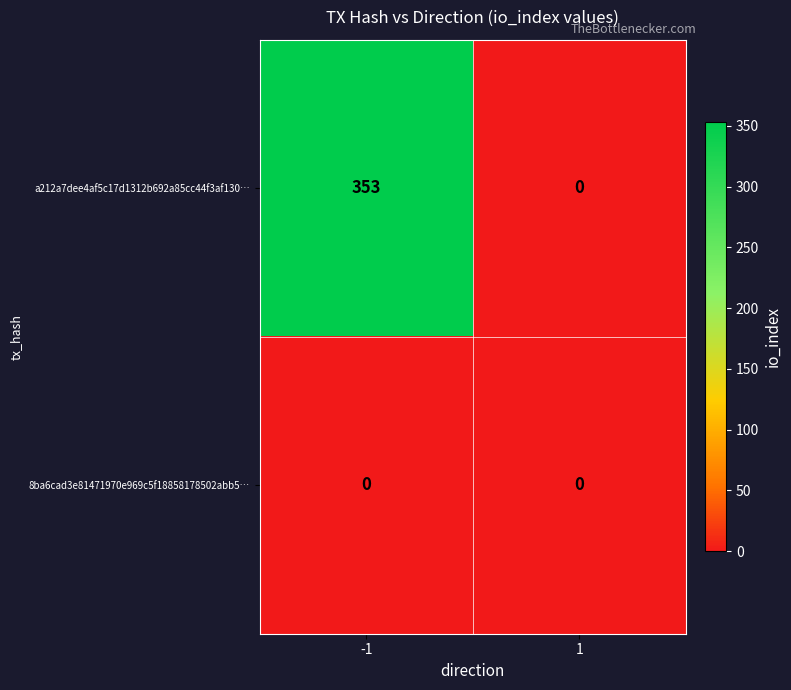

What is the sum of the a212a7dee4af5c17d1312b692a85cc44f3af130… values at 1 and -1?

353